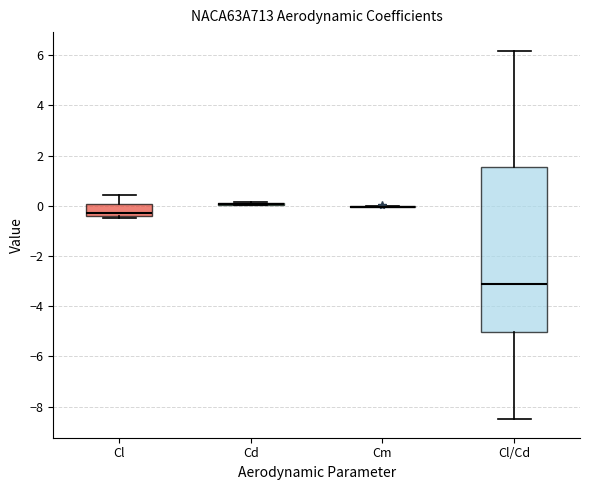

Reading left to right, transcribe this box plot: for each box, give where its median line is, the range the box spans, and where its two whiskers end, as read against the y-axis. The values are not printed on the chart, so give them approximately, as read against the axis.

Cl: median -0.2, box -0.4 to 0.0, whiskers -0.4 (just below the box's lower edge) to 0.4
Cd: box collapsed to a line at 0.0, whiskers 0.0 to 0.2
Cm: box collapsed to a line at 0.0, whiskers 0.0 to 0.0
Cl/Cd: median -3.2, box -5.0 to 1.6, whiskers -8.6 to 6.2